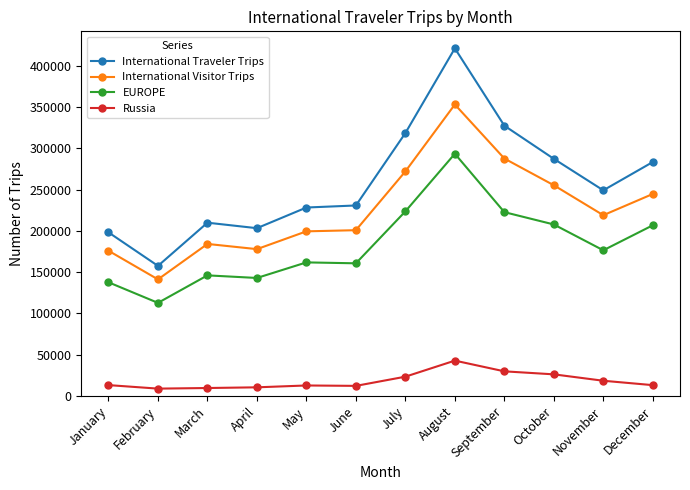

What is the difference between the International Traveler Trips values at July and February?

160992